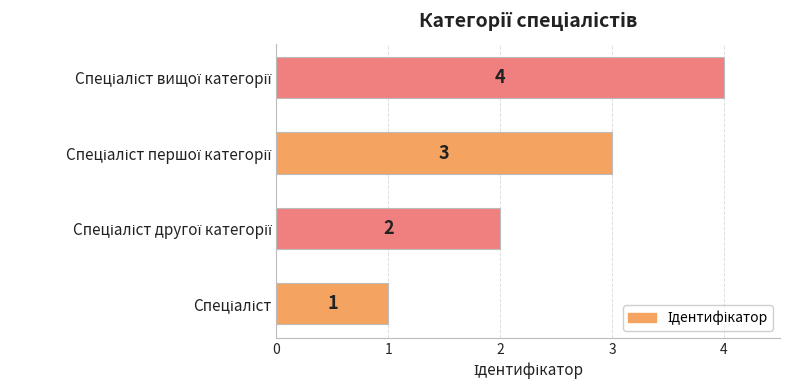

How many data points does each series have?

4